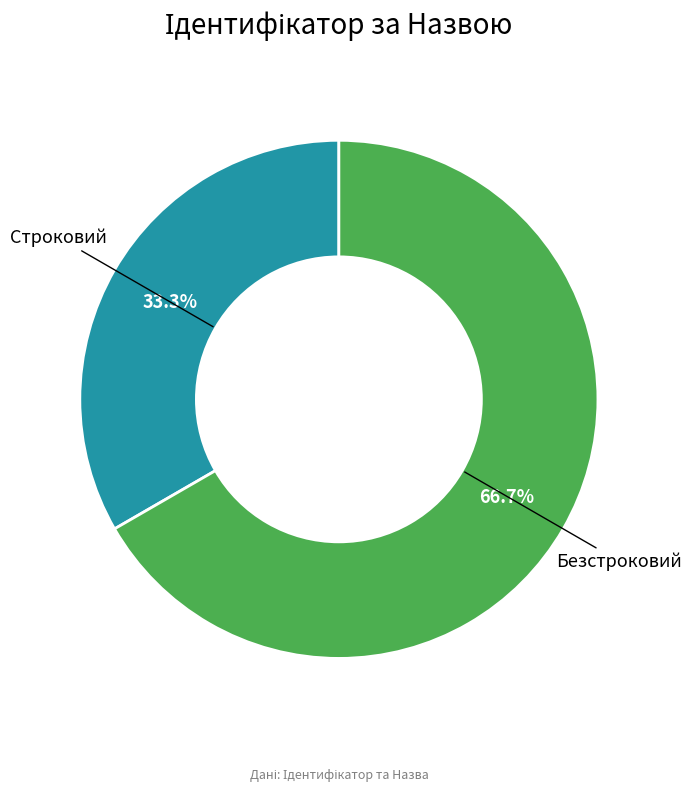

Does any single category account for the majority?

Yes